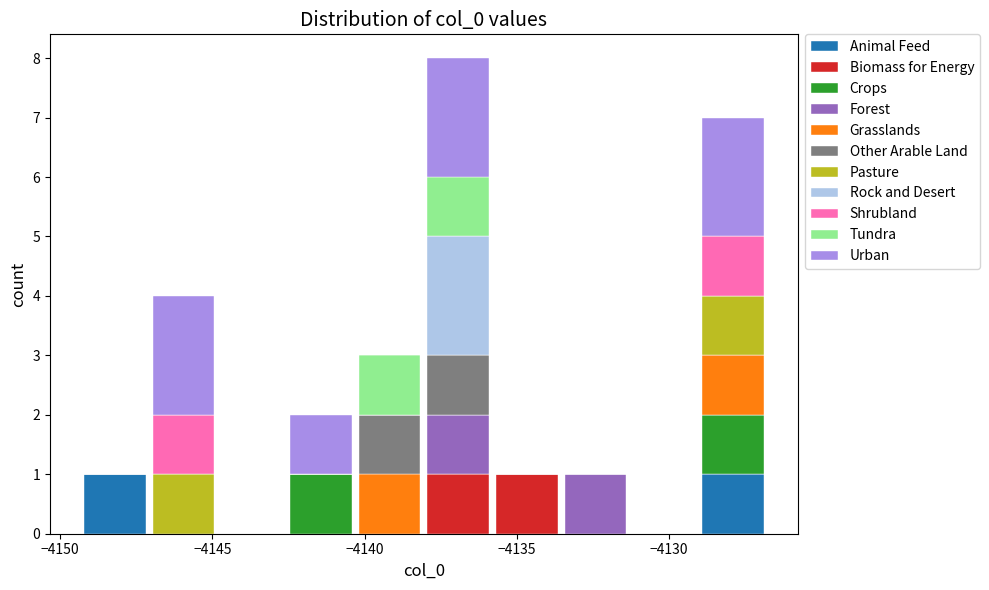

Which range on the x-axis has the tallest stacked bar (by total height)?

-4138.0 to -4136.0